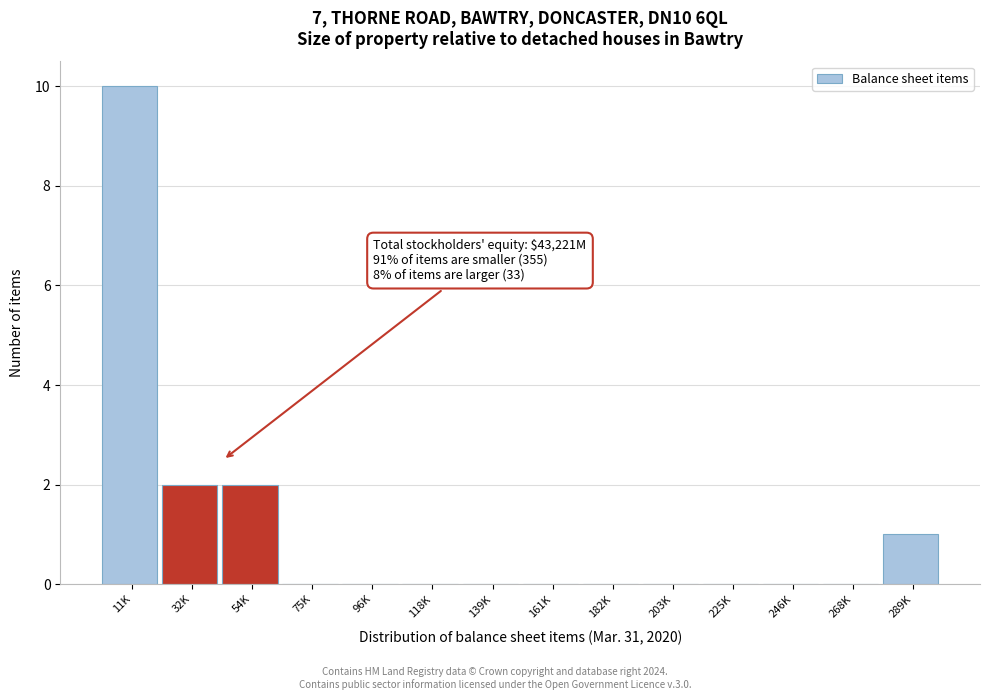

Reading left to right, what are all the values shown in this chart?

11K=10	32K=2	54K=2	75K=0	96K=0	118K=0	139K=0	161K=0	182K=0	203K=0	225K=0	246K=0	268K=0	289K=1